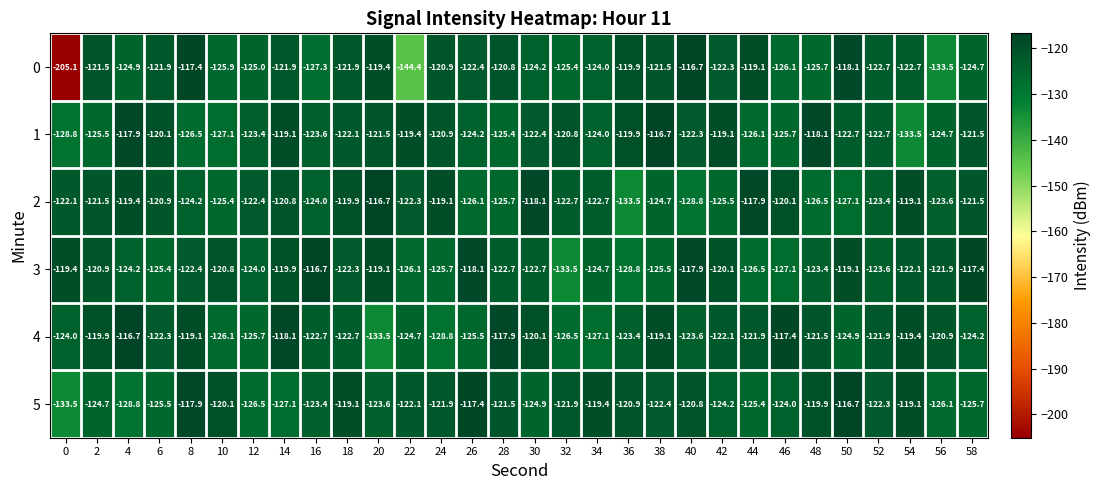

How many data points in 4 are above -122?

13